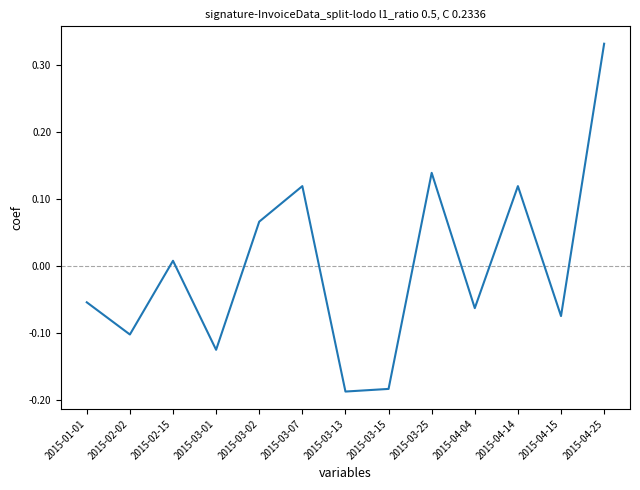

Where is the first local maximum?

2015-02-15